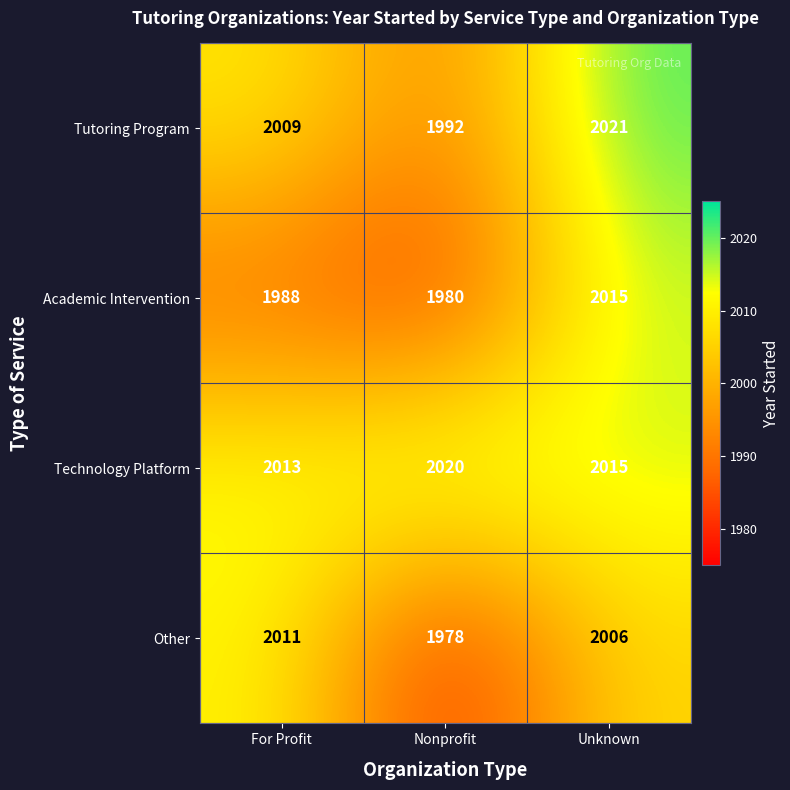

What is the difference between the maximum and second lowest values in the Tutoring Program series?

12